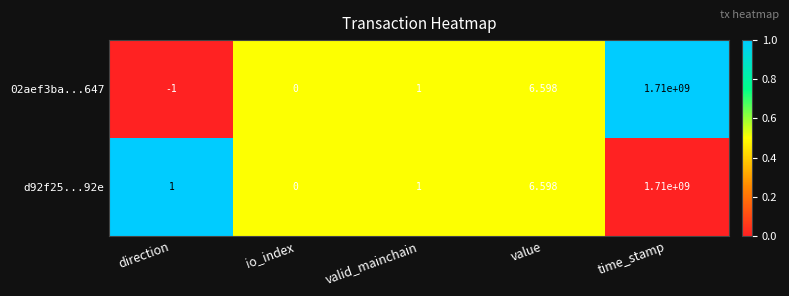

Rank the categories by 02aef3ba...647 value from lowest to highest.

direction, io_index, valid_mainchain, value, time_stamp